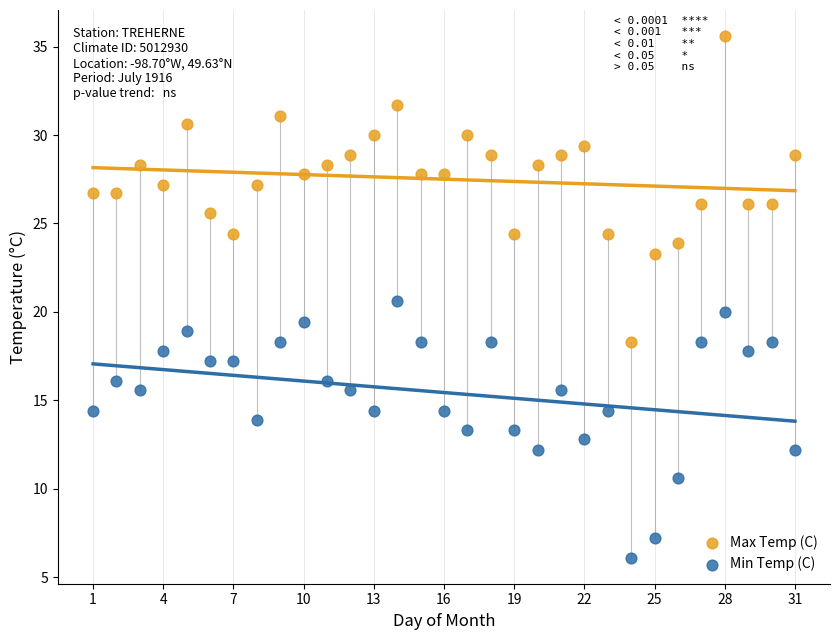

What are all the series names shown in the legend?

Max Temp (C), Min Temp (C)